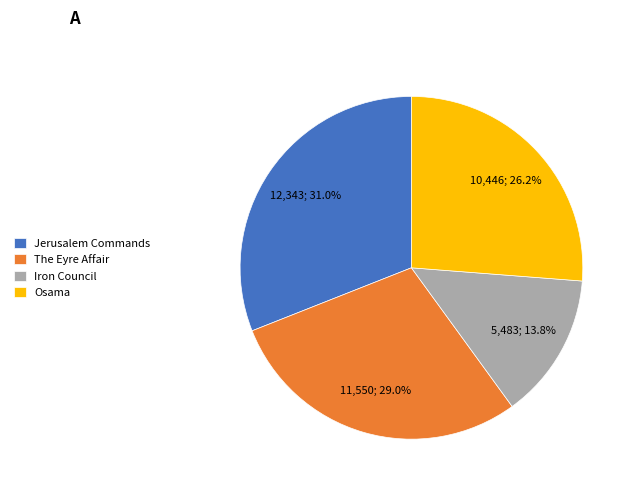

To the nearest percent, what is the difference between the largest and smallest slice percentages?

17%